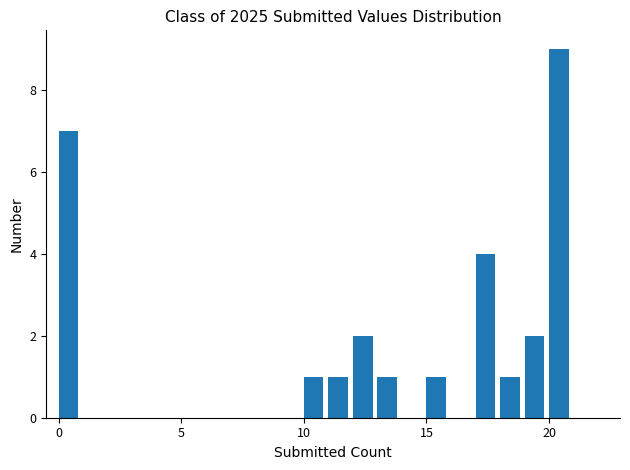

Read against the x-axis, roughly where is the centre of the tallest bar?

20.5